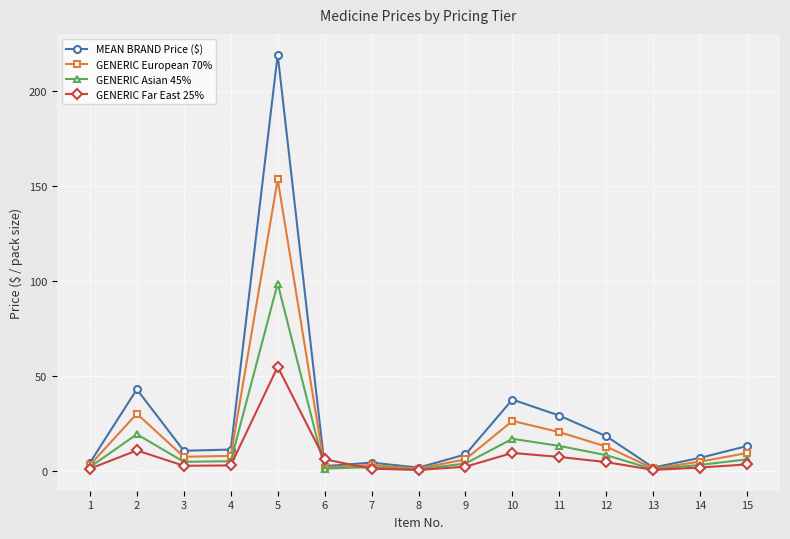

True or false: MEAN BRAND Price ($) and GENERIC Far East 25% intersect in this chart.

True